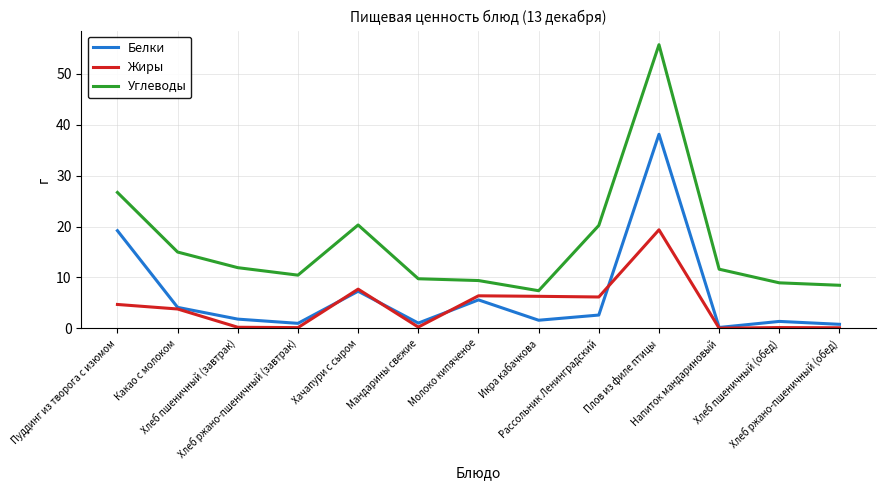

Which series has the largest total across all categories?

Углеводы